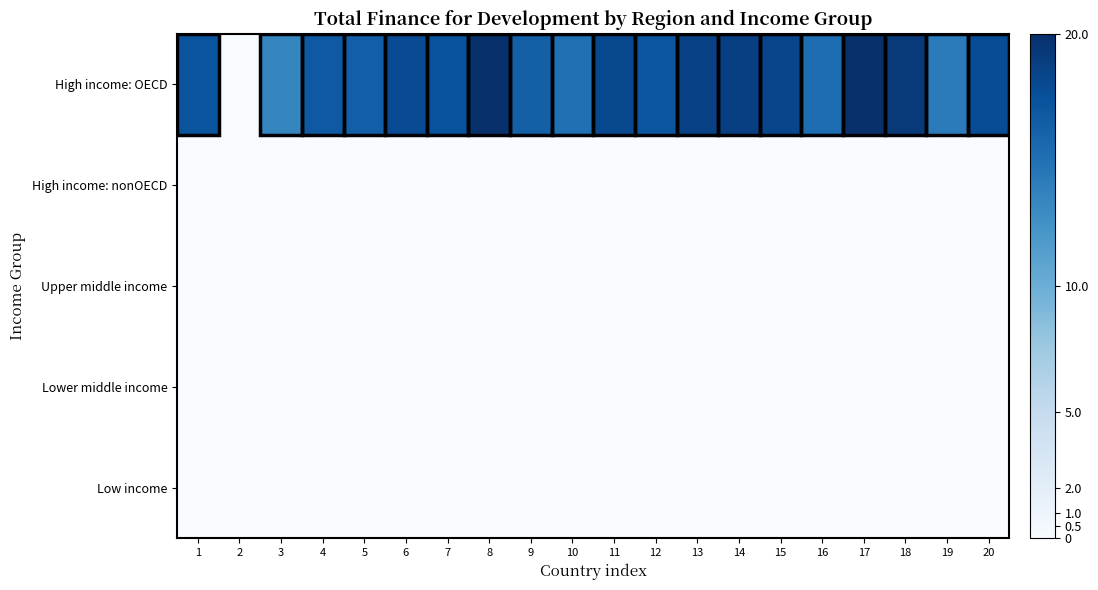

Which series has the largest range (max minus min)?

High income: OECD